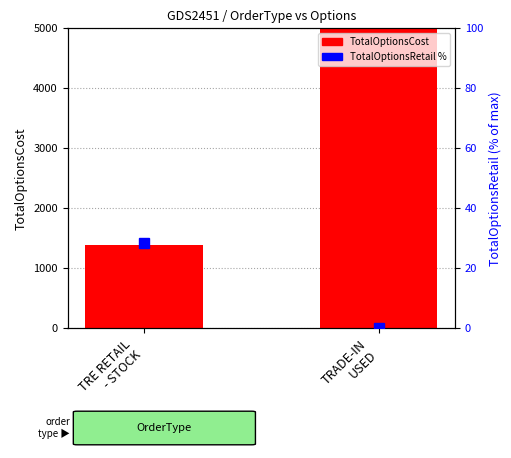

What is the difference between the maximum and minimum values in the TotalOptionsCost series?

12921.8